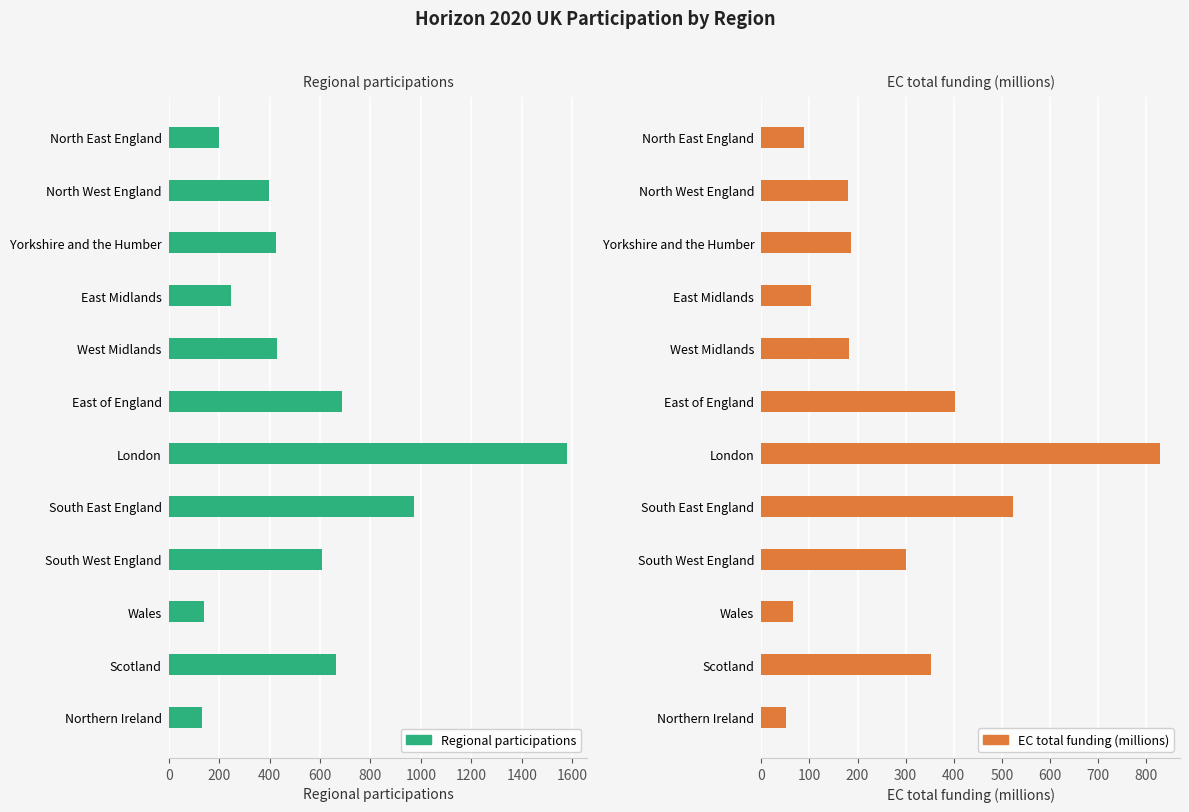

What is the value of the Regional participations bar at the 8th from the left?

973.0